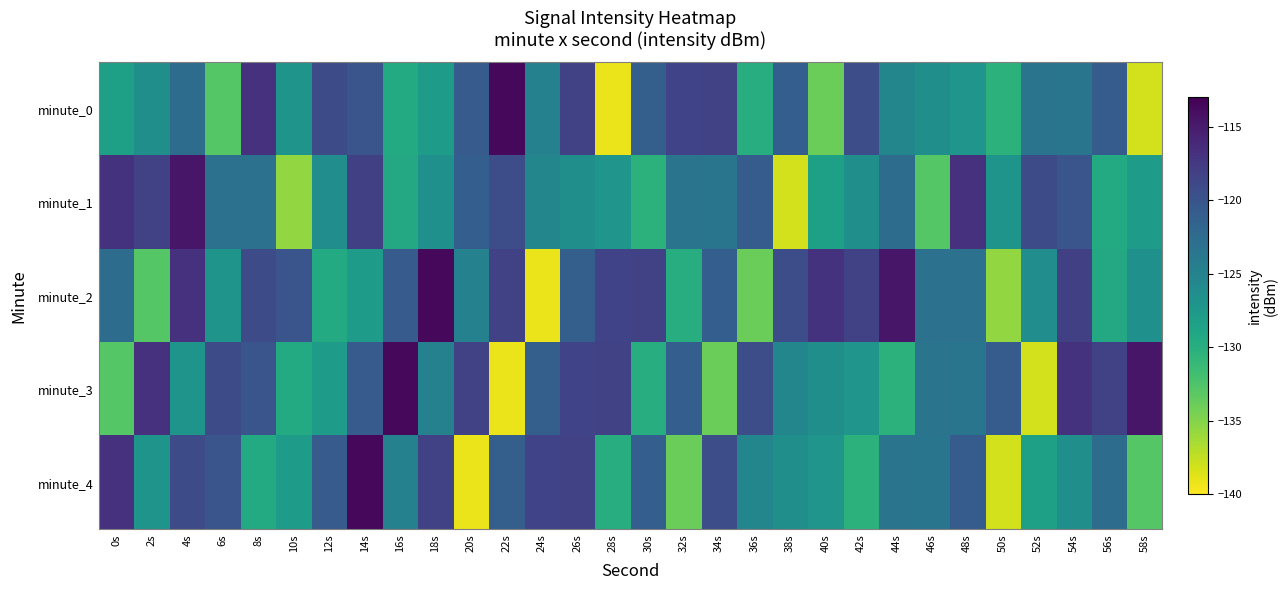

What is the greatest value displayed?

-113.6